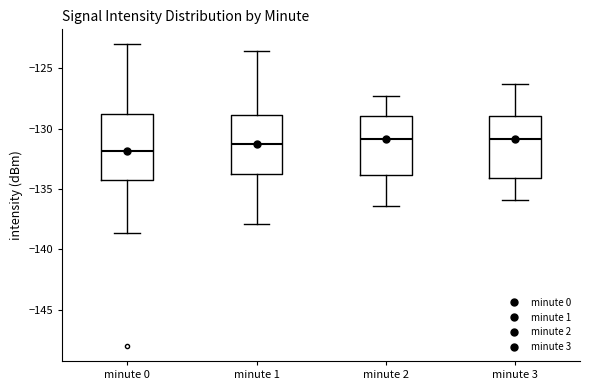

Where does the lower whisker of the box for minute 2 end on the y-axis? The values are not printed on the chart, so give them approximately, as read against the axis.

-136.5